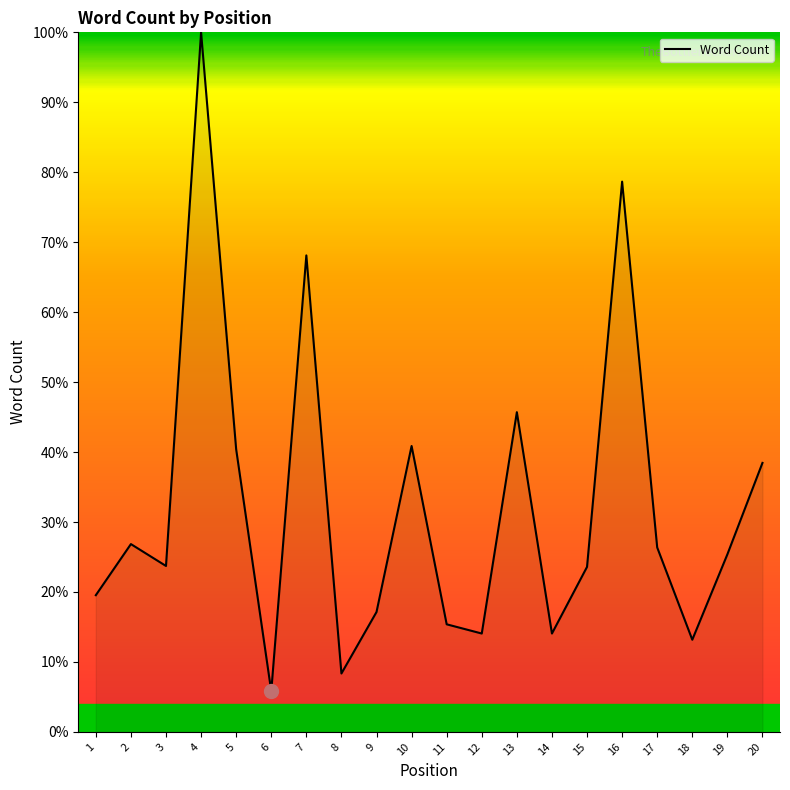

How many interior local valleys (lower than both neighbors) does the data have?

6